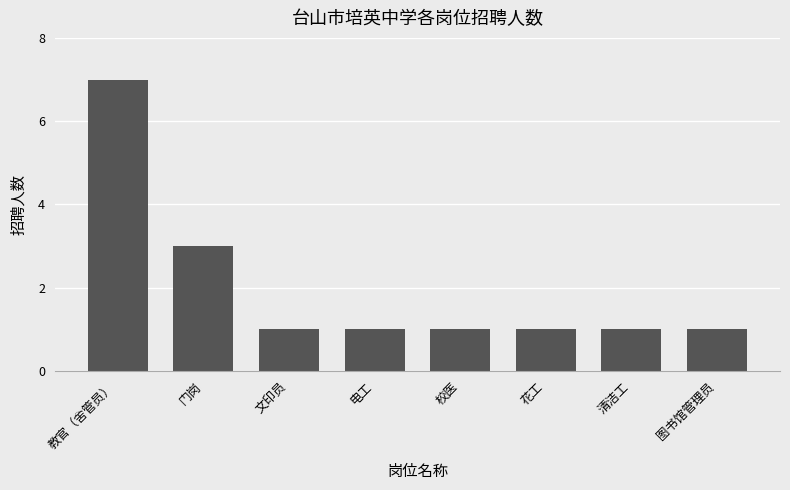

What is the label of the 8th bar from the right?

教官（舍管员）